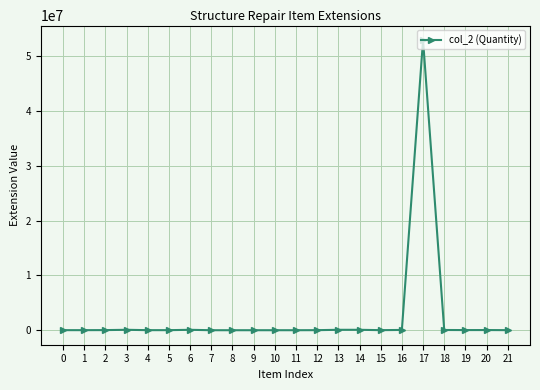

What is the value of the 20th point from the left?

25502